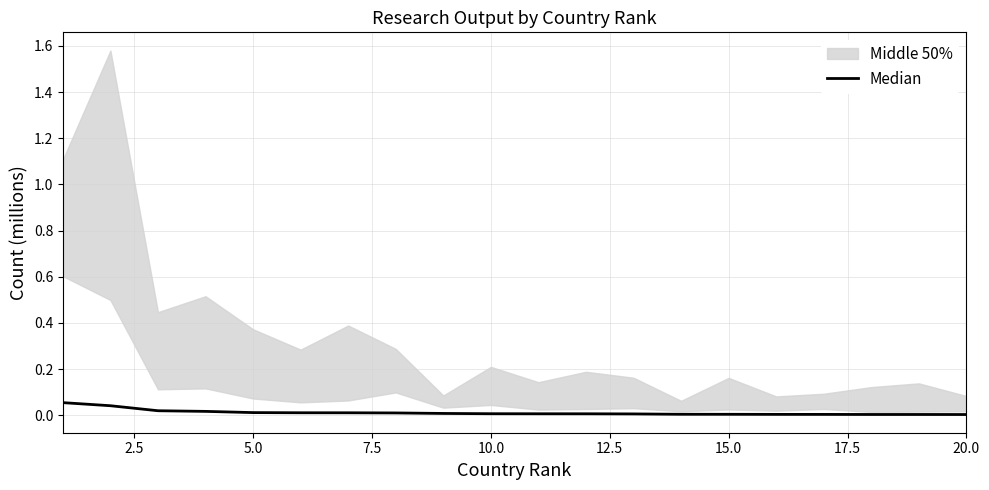

True or false: there are more than 0 points higher than both neighbors.

False